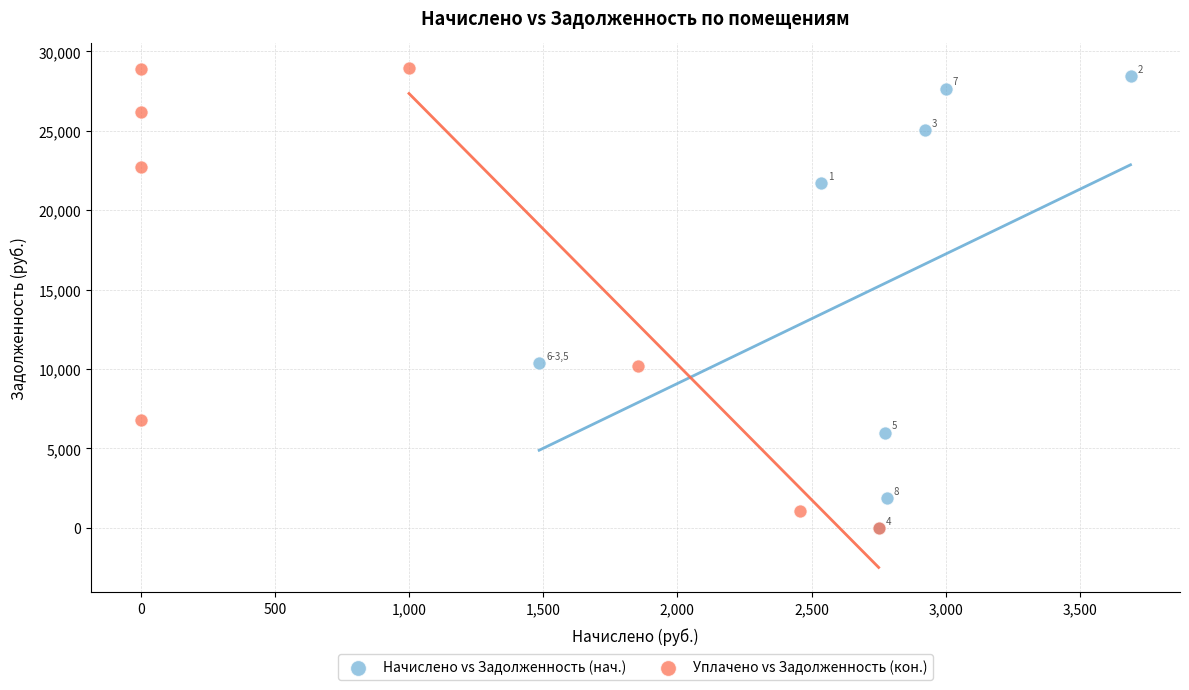

What are all the series names shown in the legend?

Начислено vs Задолженность (нач.), Уплачено vs Задолженность (кон.)